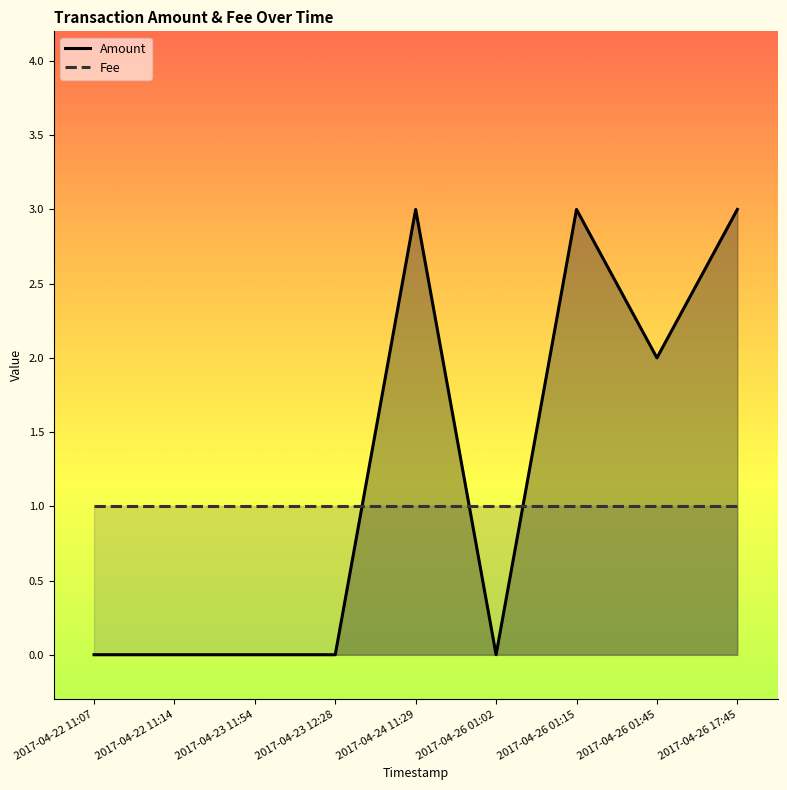

List the labels in order of Amount value, smallest first.

2017-04-22 11:07, 2017-04-22 11:14, 2017-04-23 11:54, 2017-04-23 12:28, 2017-04-26 01:02, 2017-04-26 01:45, 2017-04-24 11:29, 2017-04-26 01:15, 2017-04-26 17:45